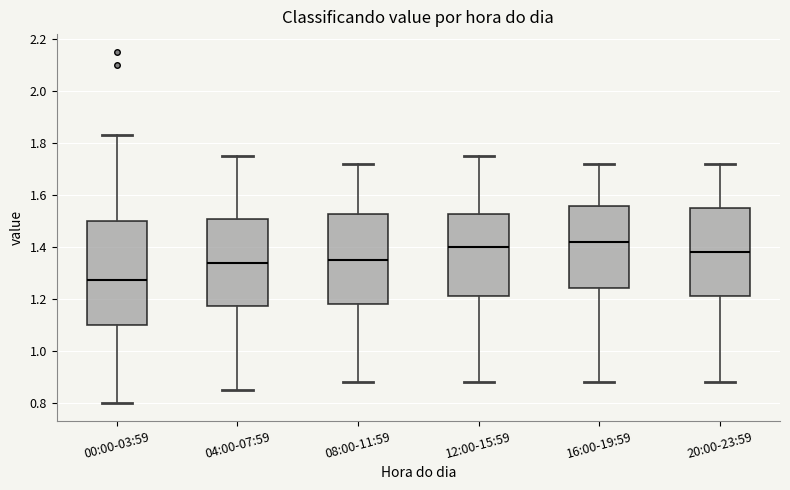

Which box's median line is the lowest?

00:00-03:59